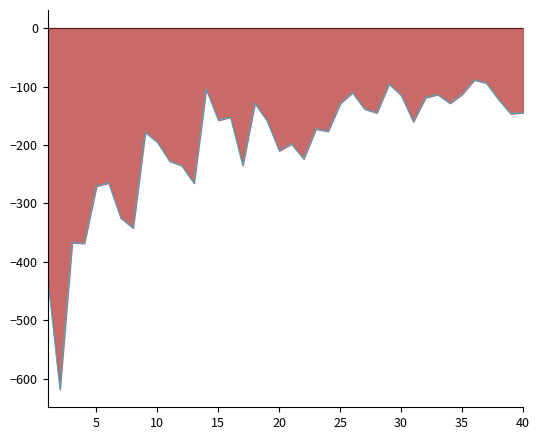

What is the maximum value shown in the chart?

-88.7